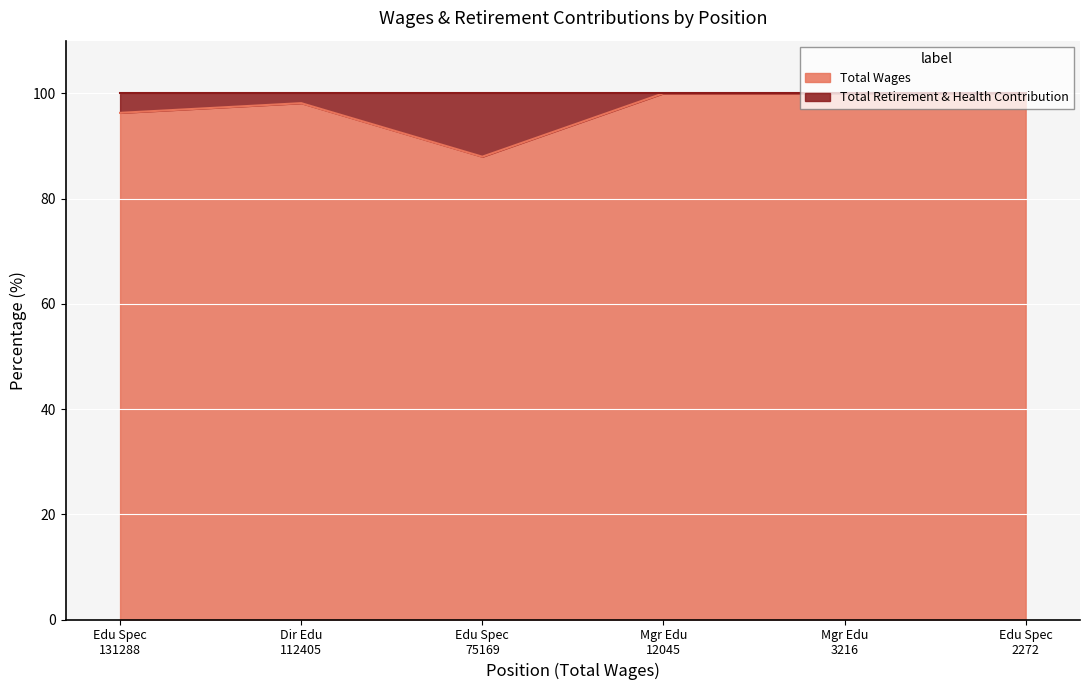

Reading left to right, what are all the values shown in this chart?

96.3	98.1	88.0	100.0	100.0	100.0